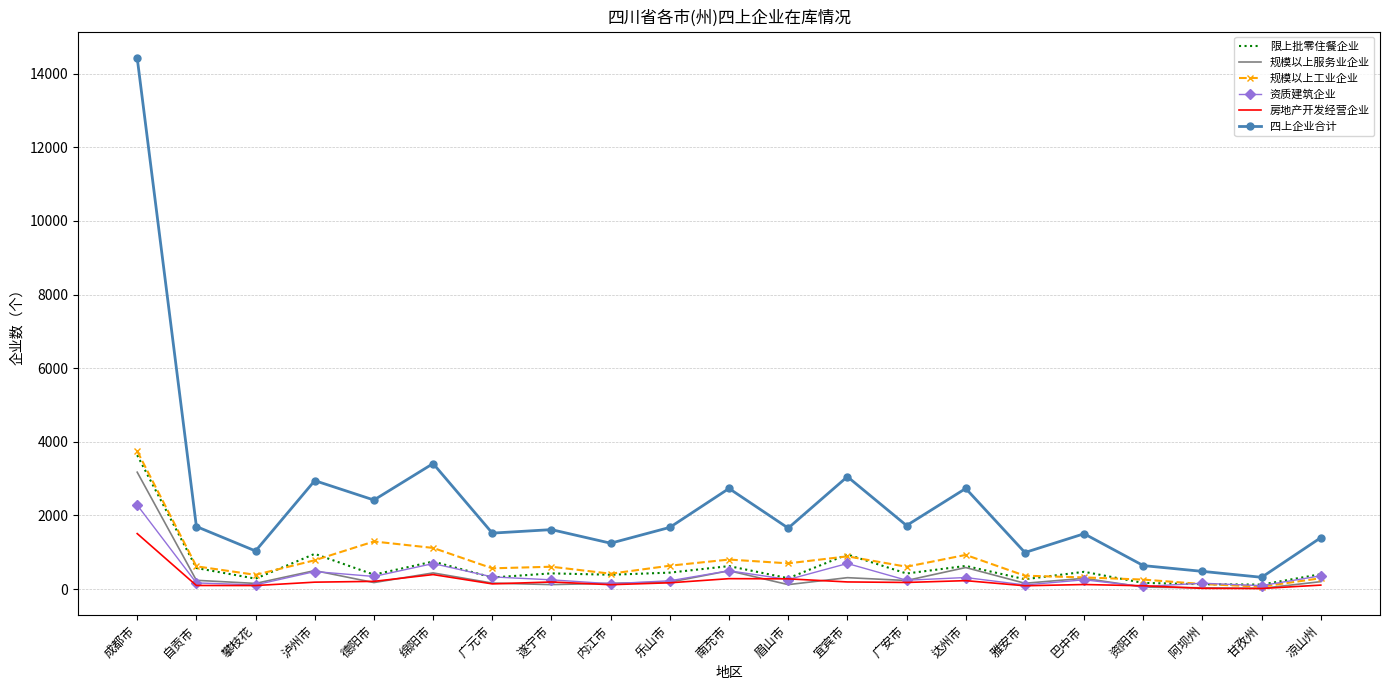

Which series has the largest total across all categories?

四上企业合计